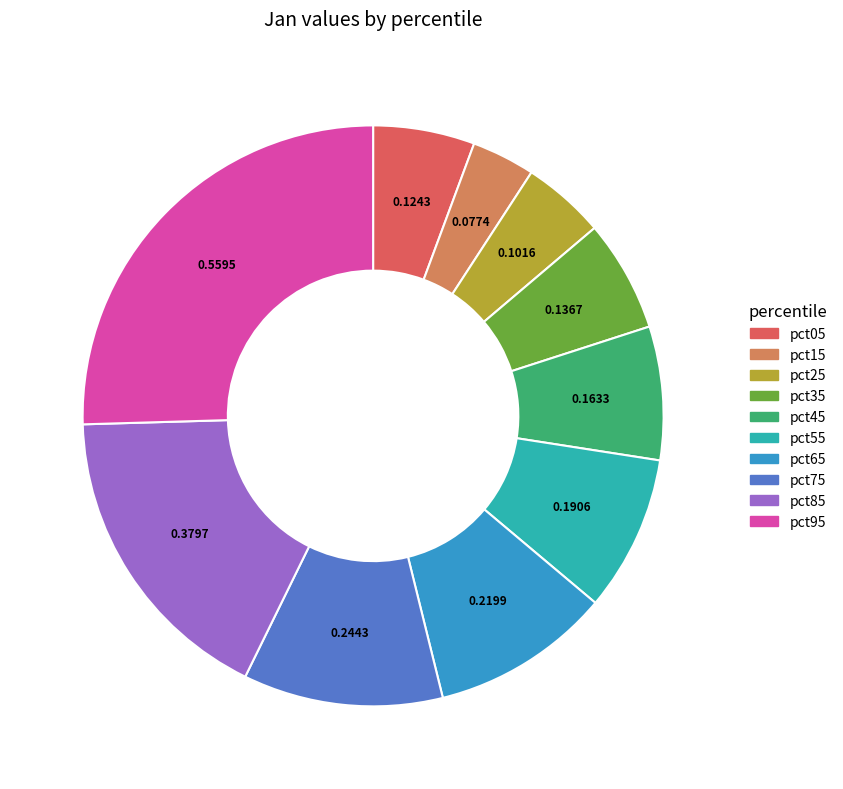

Is it true that pct65 is 10% of the pie?

True